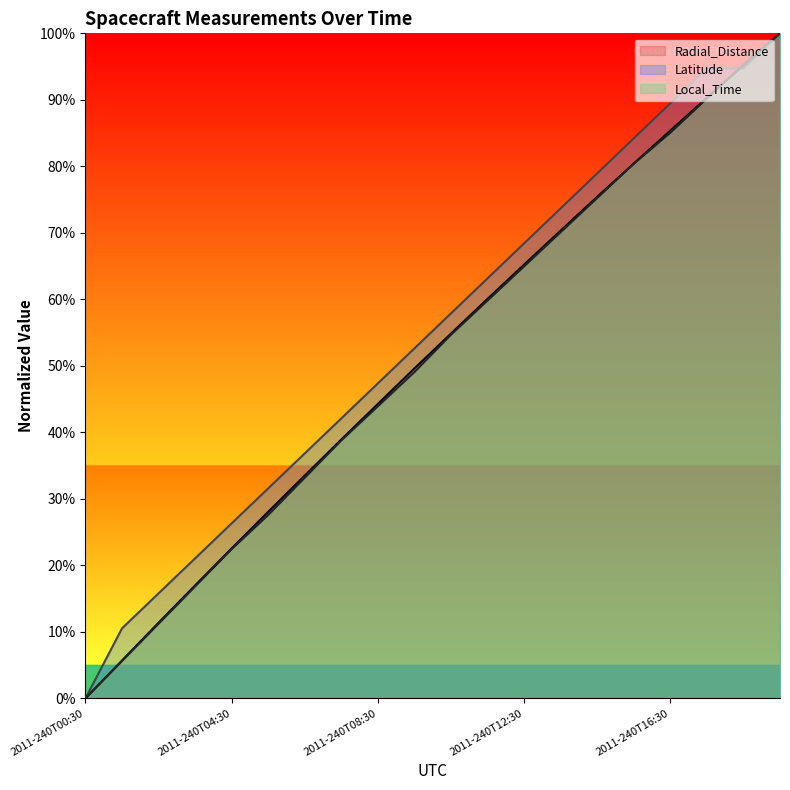

Which series has the widest spread of values?

Radial_Distance (line)